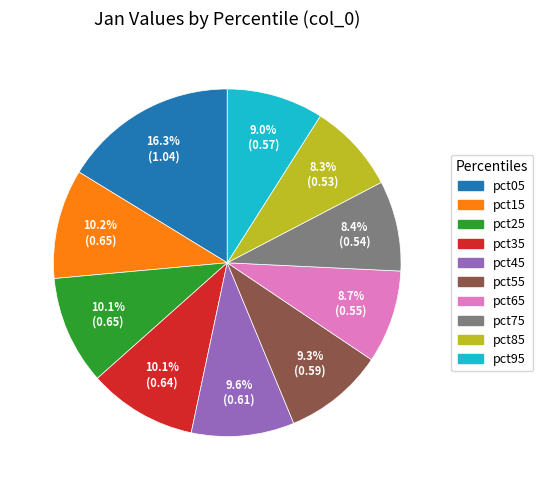

The pct75 slice represents 1% of the pie. True or false?

False